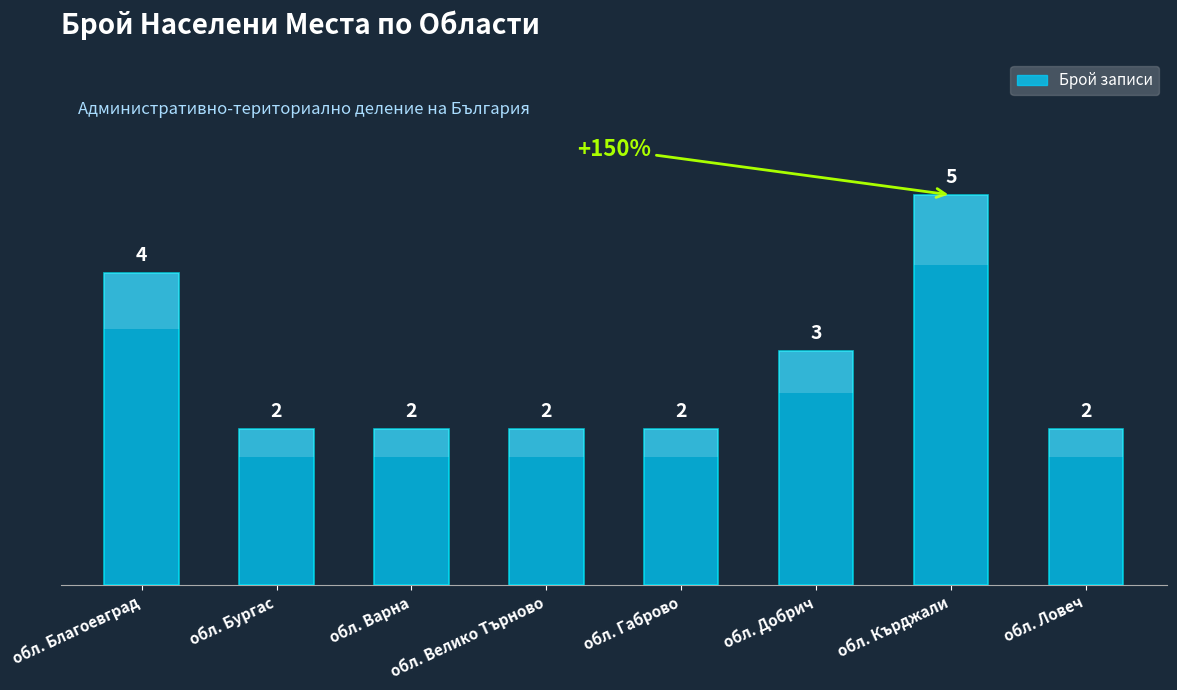

Which category has the highest value across all series?

обл. Кърджали